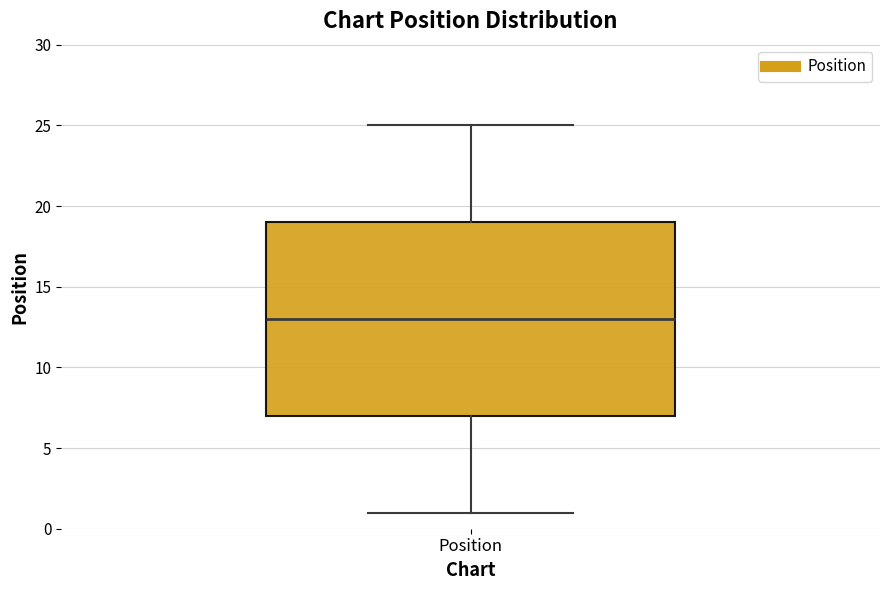

Read this box plot against the y-axis: the position of the median line, the range covered by the box, and the ends of both whiskers. The values are not printed on the chart, so give them approximately, as read against the axis.

median 13, box 7 to 19, whiskers 1 to 25